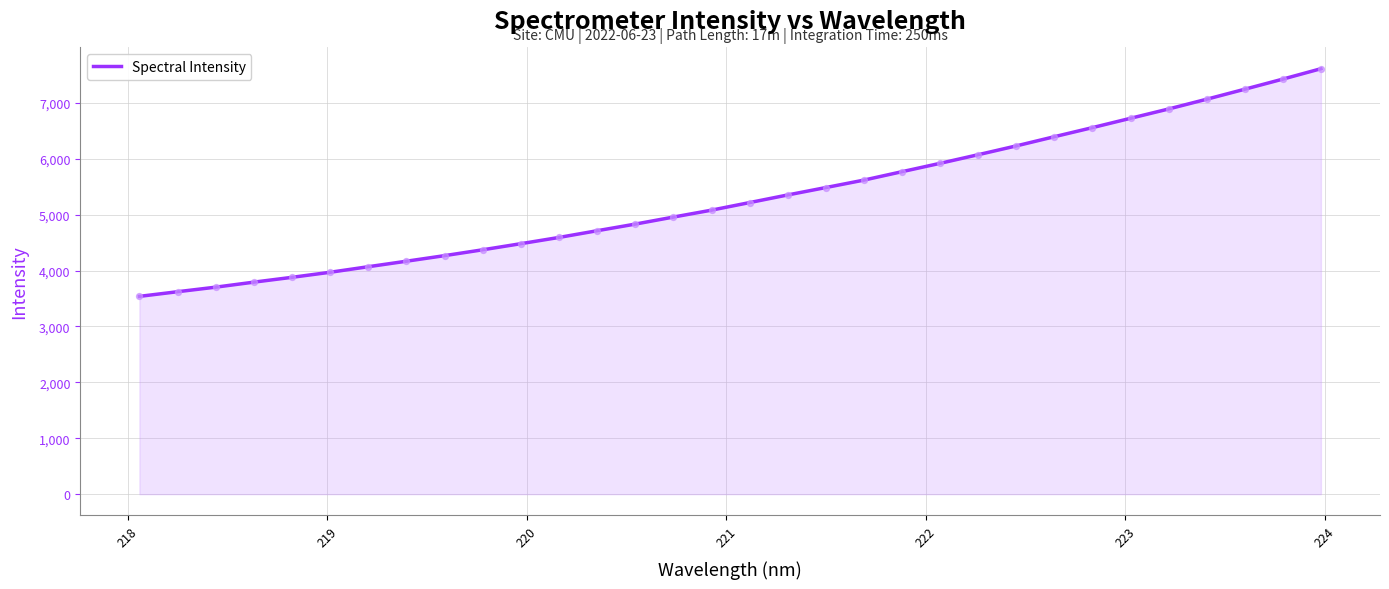

What is the smallest value displayed?

3538.1